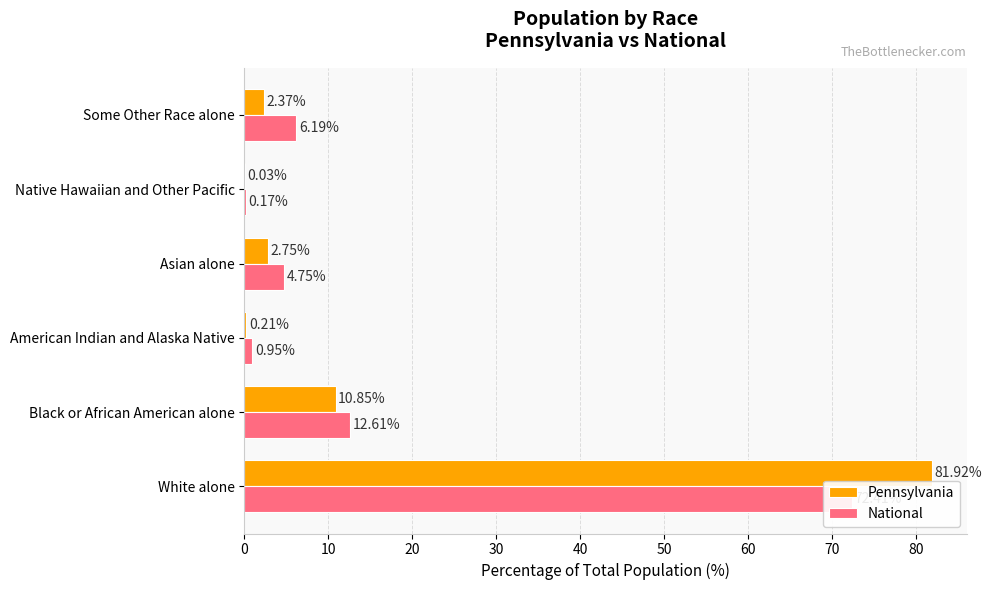

Count the number of data series in this chart.

2